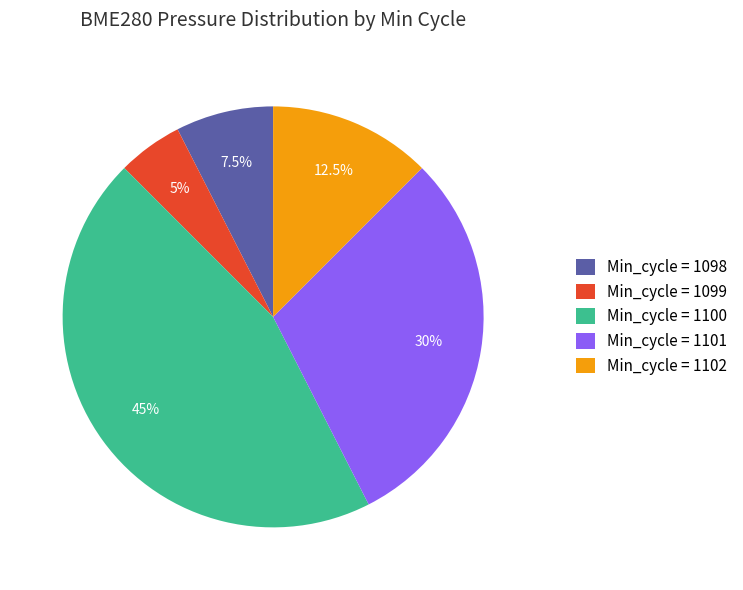

Which slice is the smallest?

Min_cycle = 1099